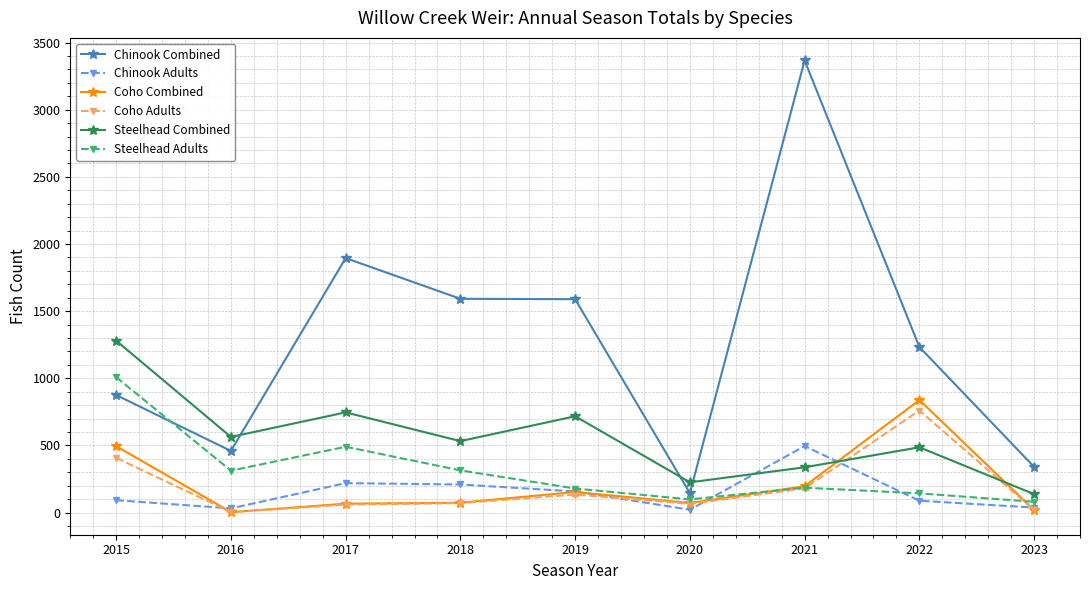

Read the Chinook Combined value at 2022.

1233